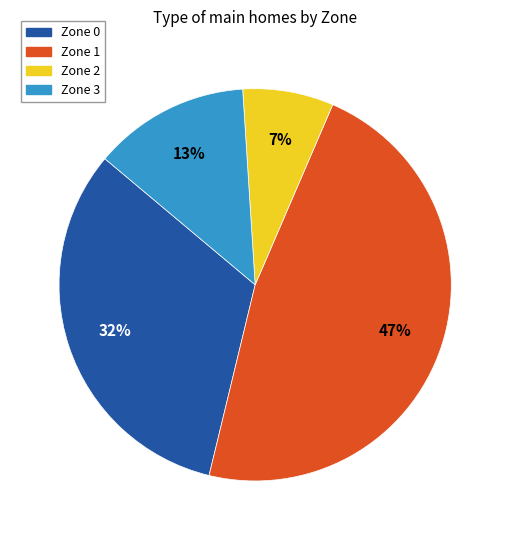

How many slices are in this pie chart?

4